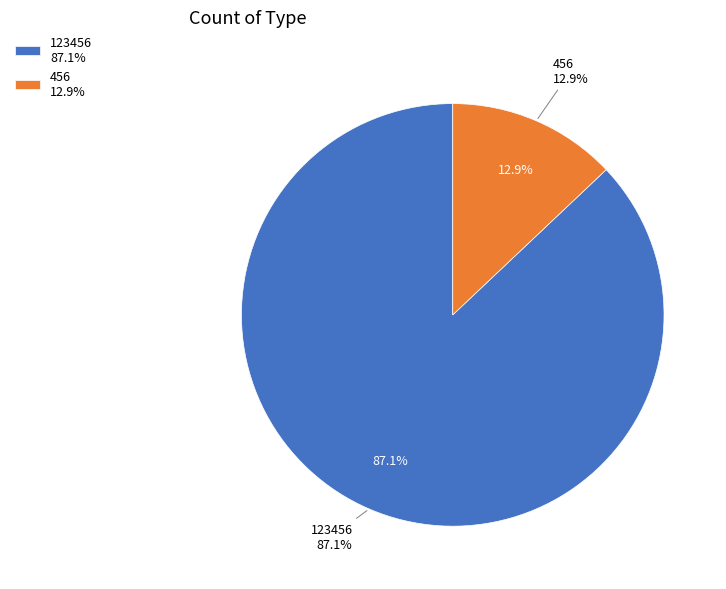

To the nearest percent, what is the combined percentage of 456 and 123456?

100%